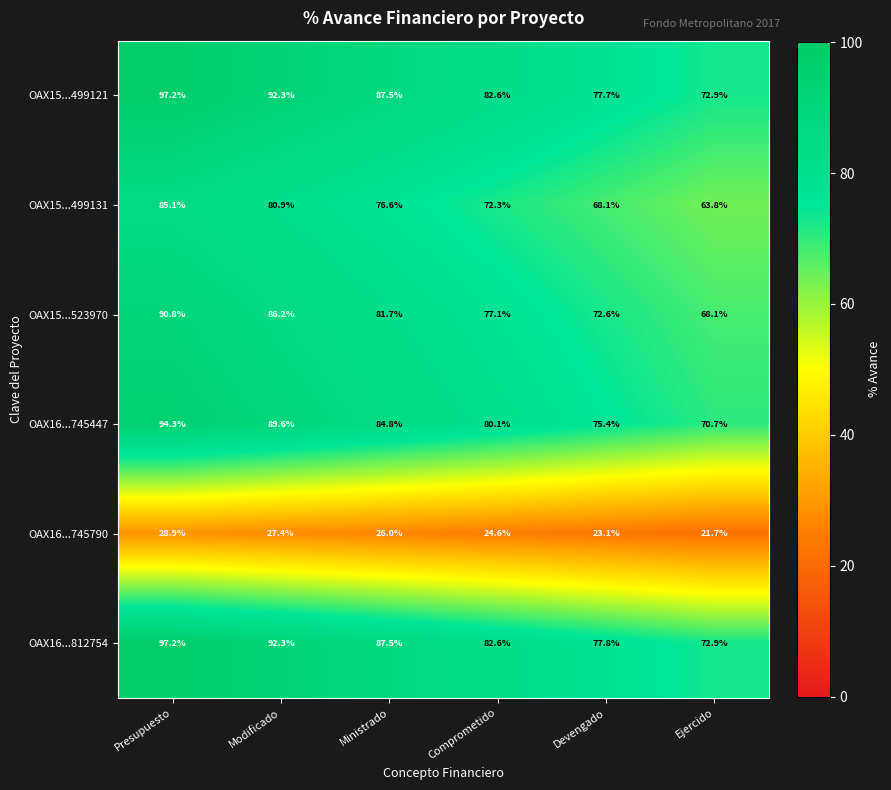

How many distinct data groups are displayed?

6